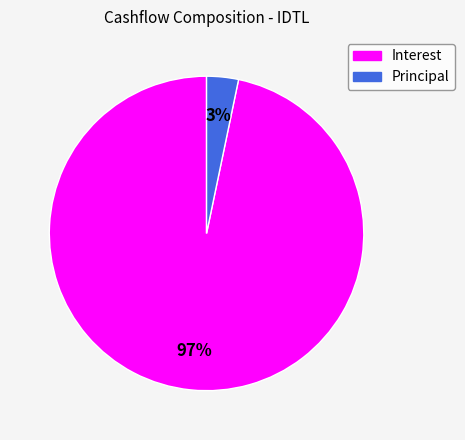

To the nearest percent, what percentage of the pie is Principal?

3%